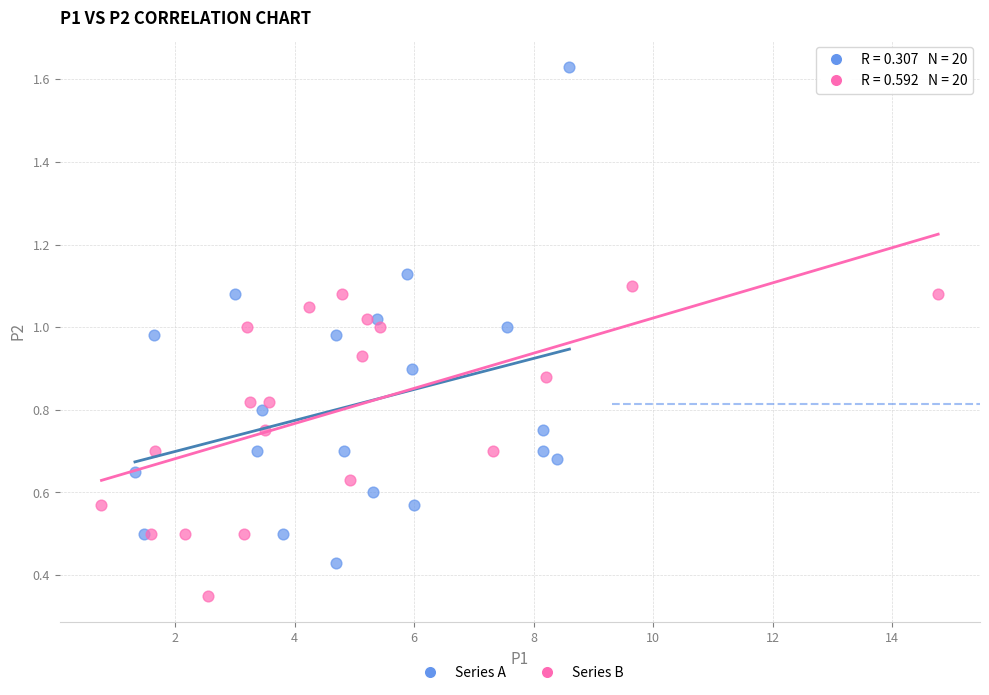

Which series contains the highest Y value?

Series A